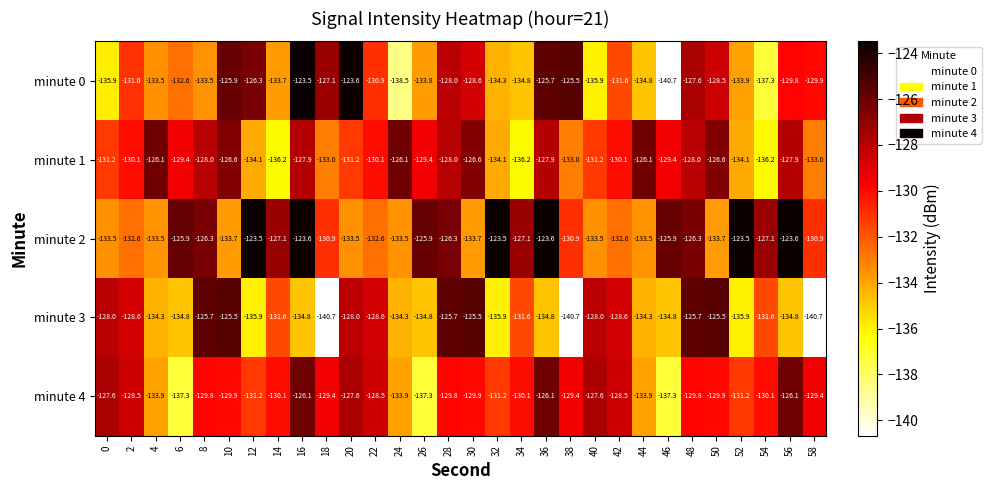

Which series has the largest total across all categories?

minute 2